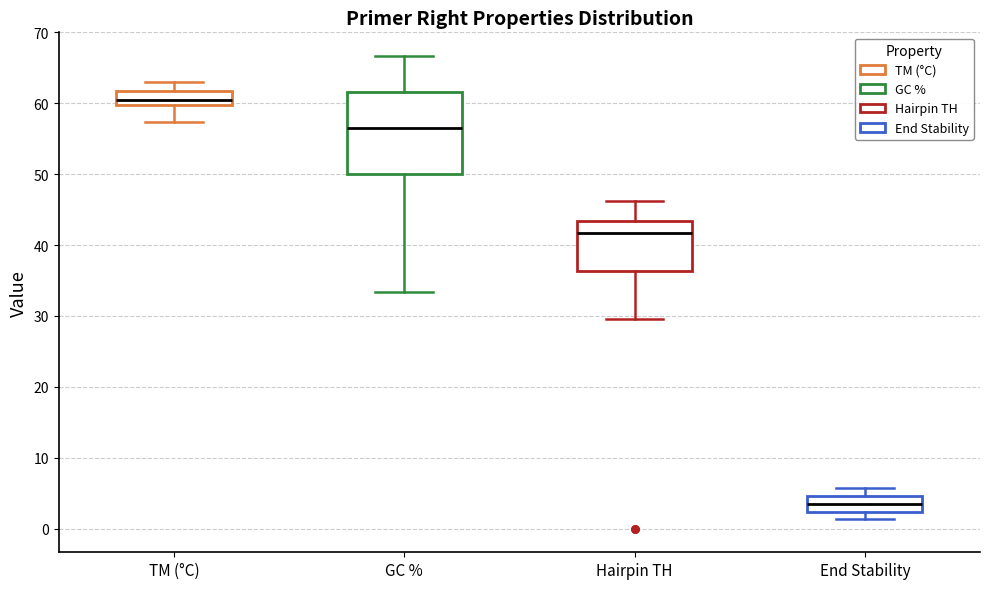

Which box's median line is the lowest?

End Stability